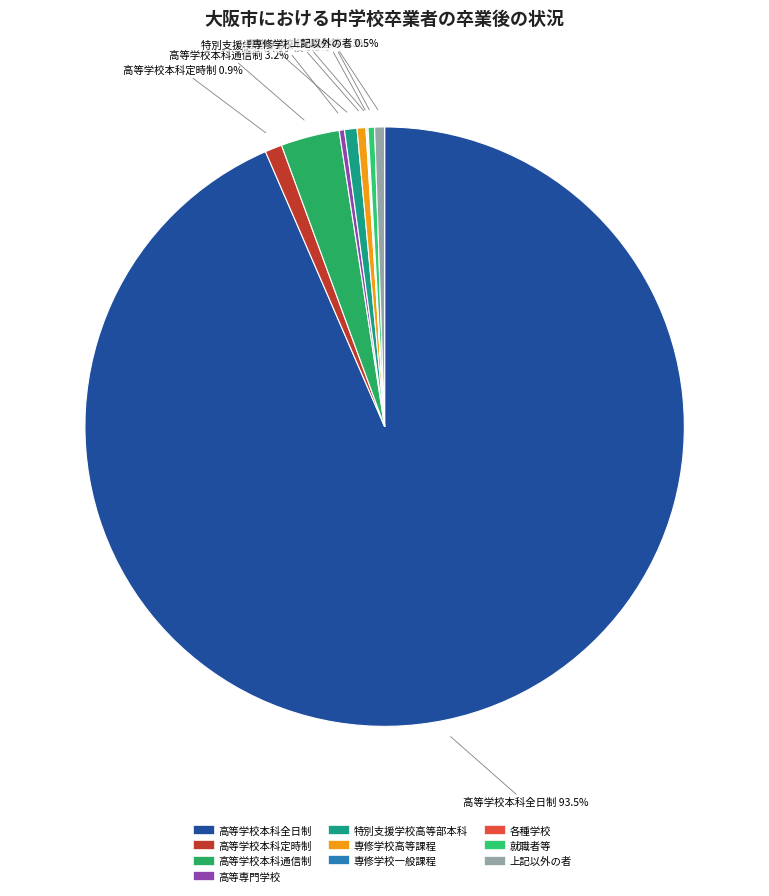

To the nearest percent, what is the average slice percentage?

10%